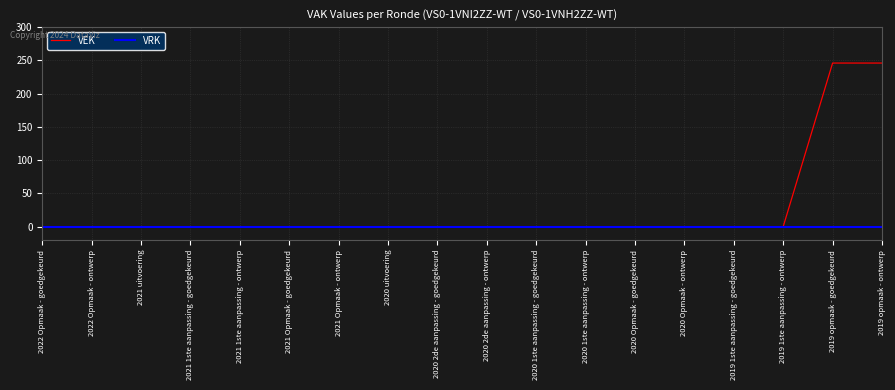

The VEK series shows 127 at 2021 Opmaak - ontwerp. True or false?

False